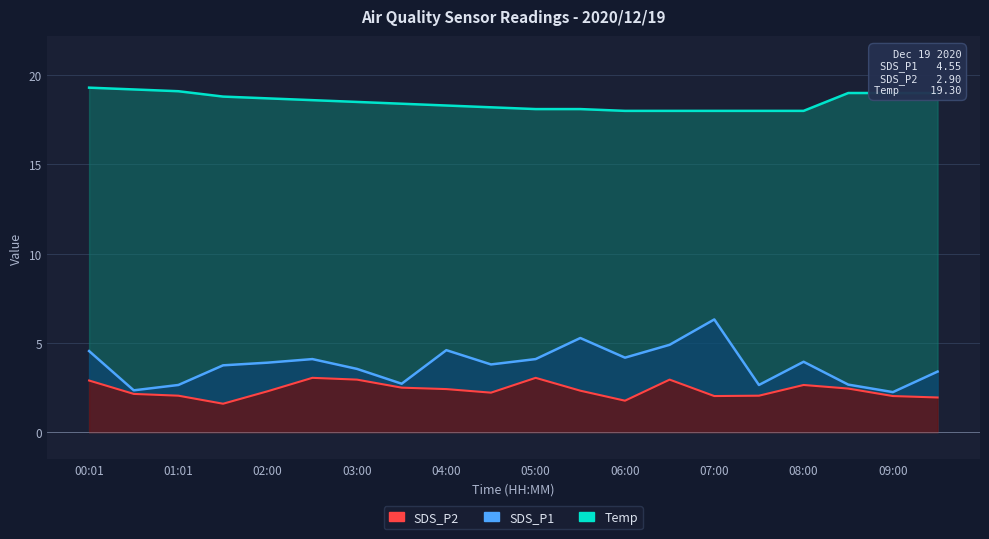

The value of SDS_P1 at 02:00 is 1.9. True or false?

False